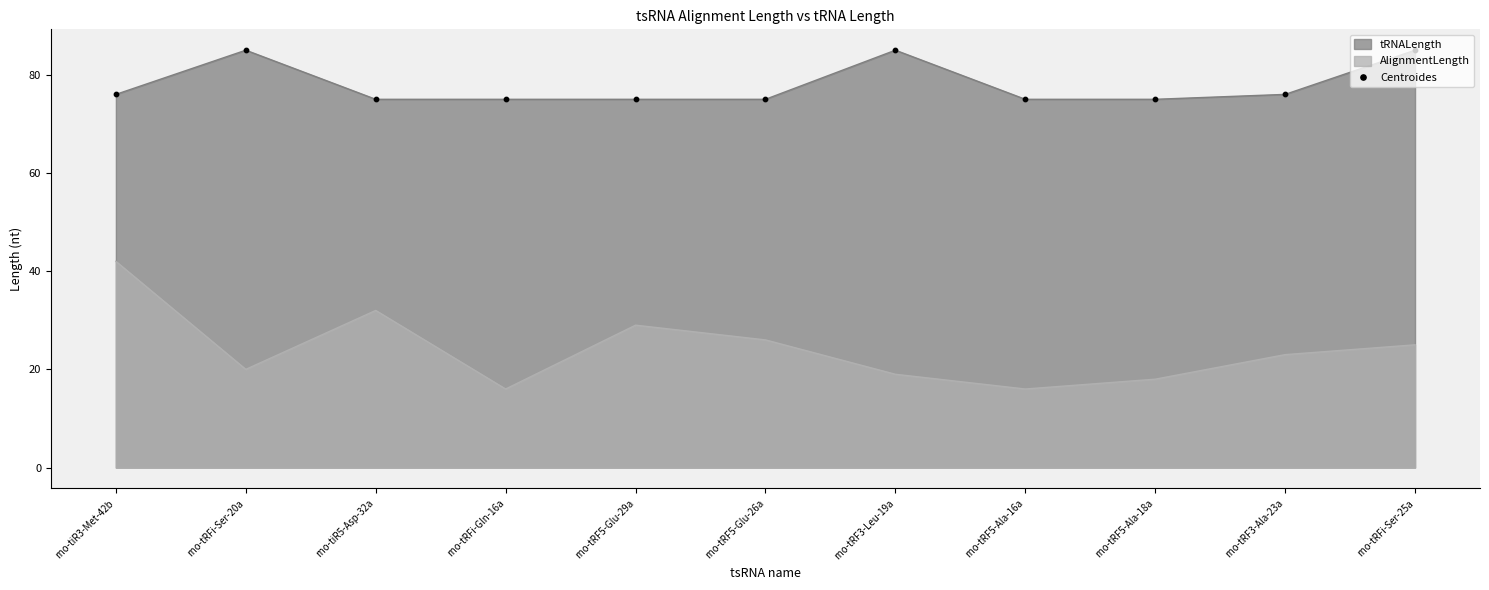

What is the ratio of the value at rno-tRF5-Glu-26a to the value at rno-tRFi-Ser-20a?

0.9